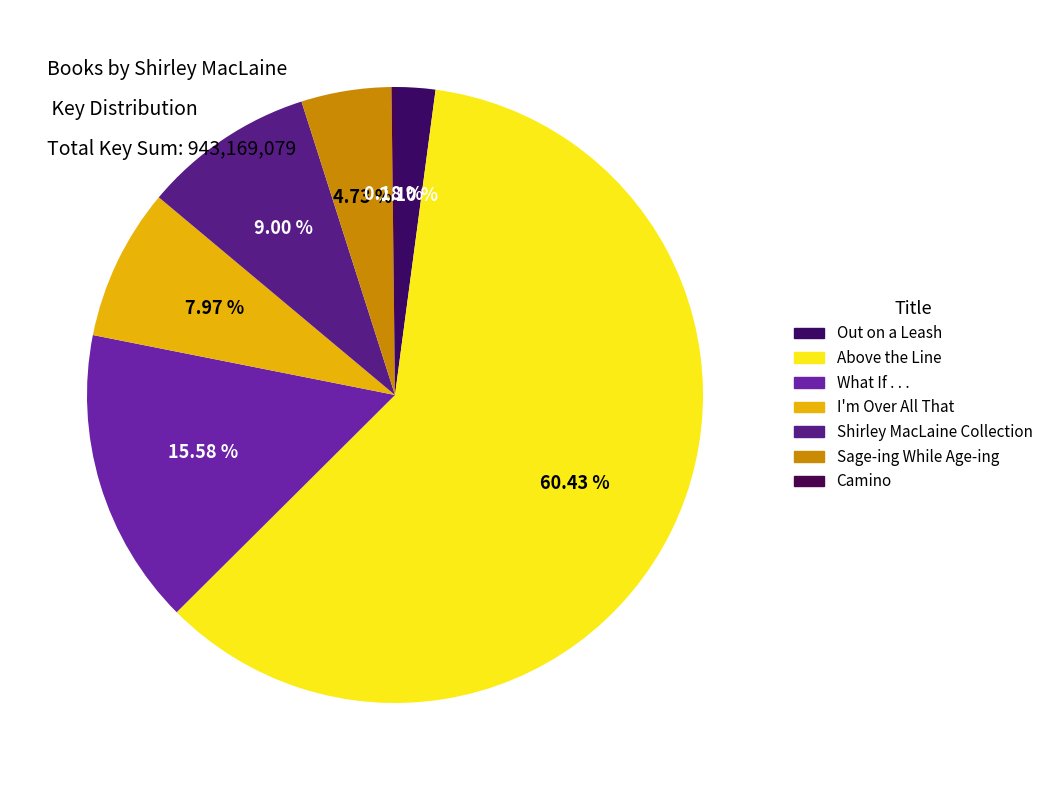

Is What If . . . the majority of the pie?

No